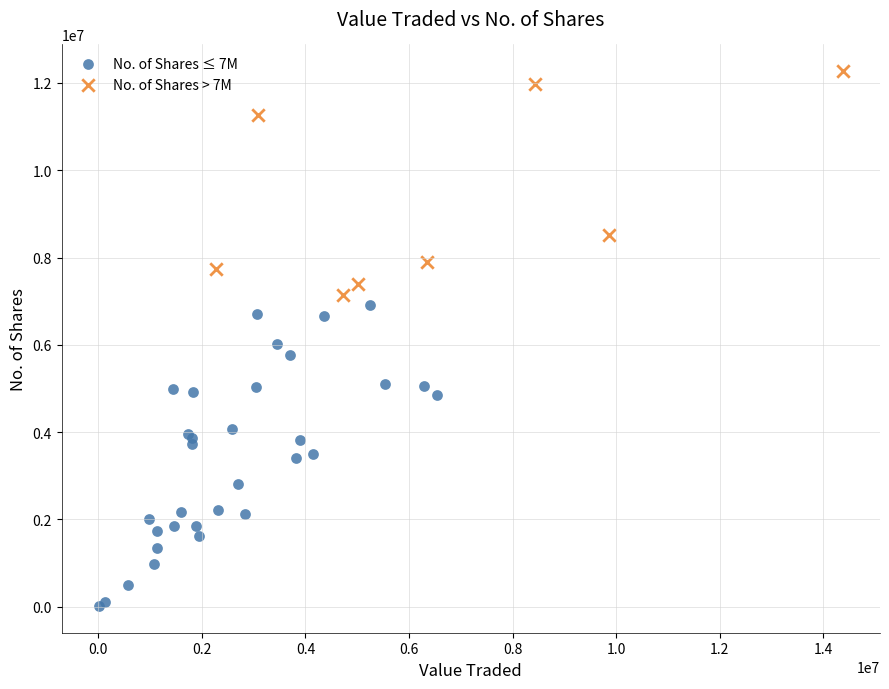

Which series has the widest spread of Y values?

No. of Shares ≤ 7M